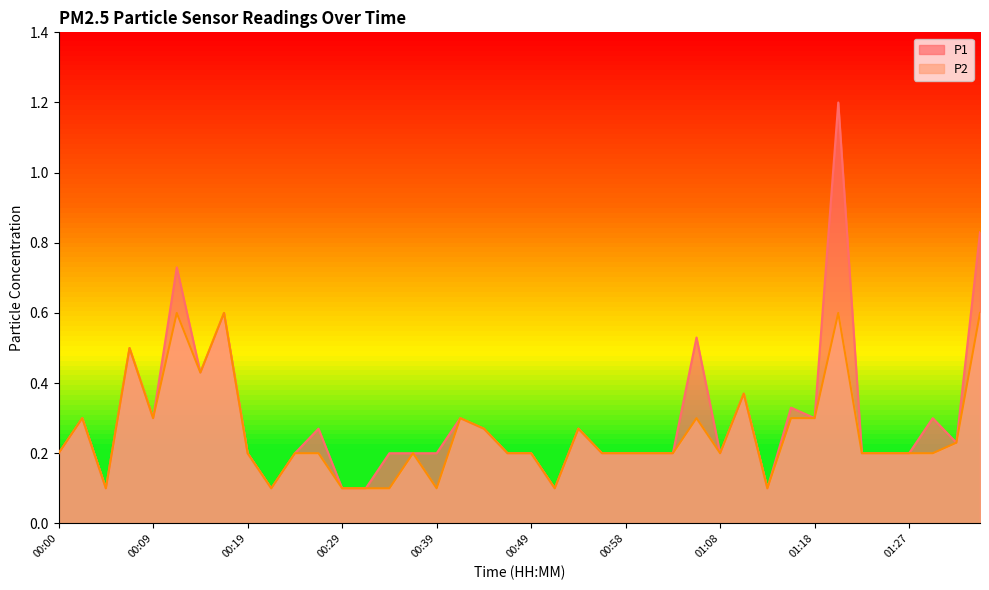

What value does the P1 series have at 01:18?

0.3